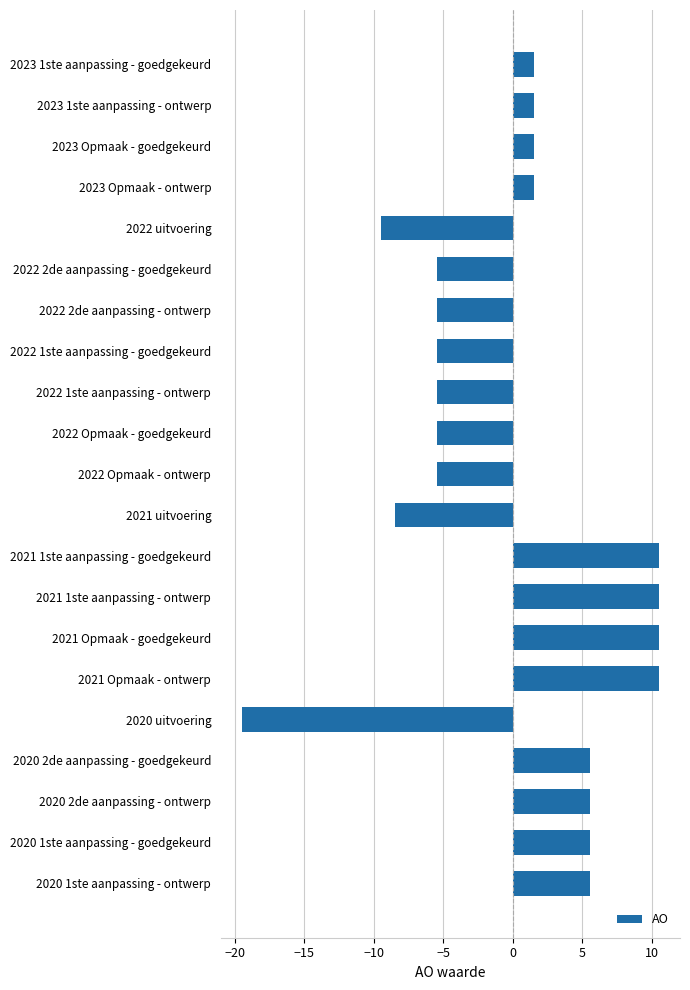

What is the label of the 16th bar from the top?

2021 Opmaak - ontwerp